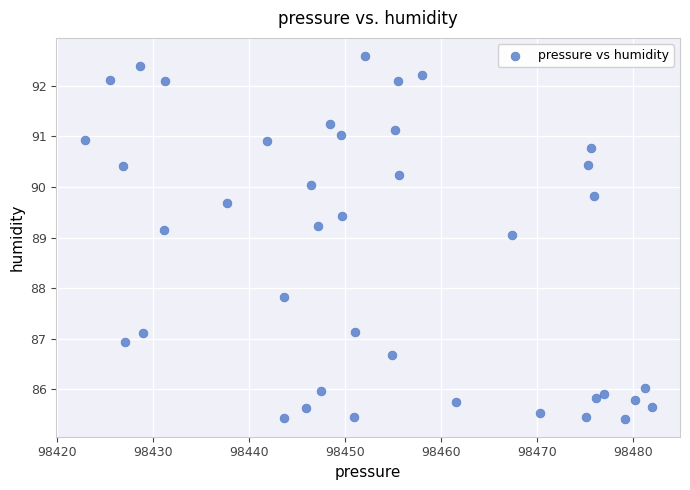

What is the range of X values (max minus min)?

59.1